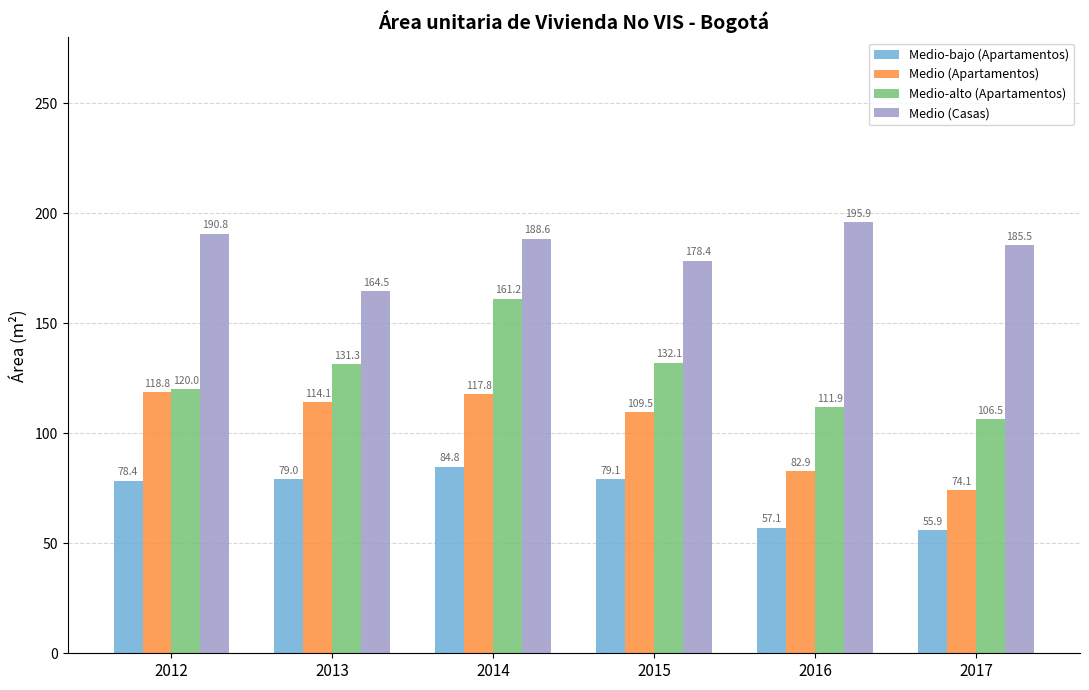

Which series has the largest range (max minus min)?

Medio-alto (Apartamentos)